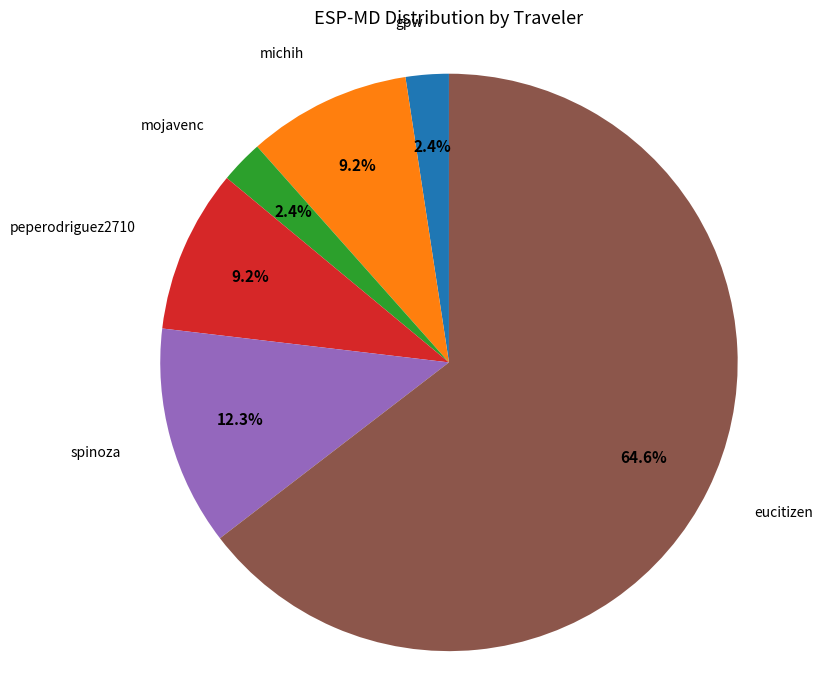

How many slices are in this pie chart?

6